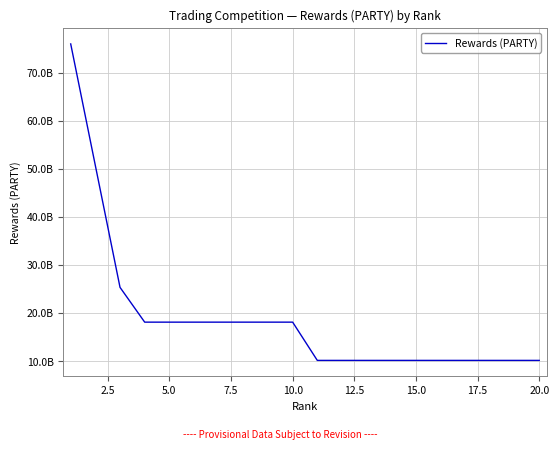

What is the value of the 20th point from the left?

10126576000.0